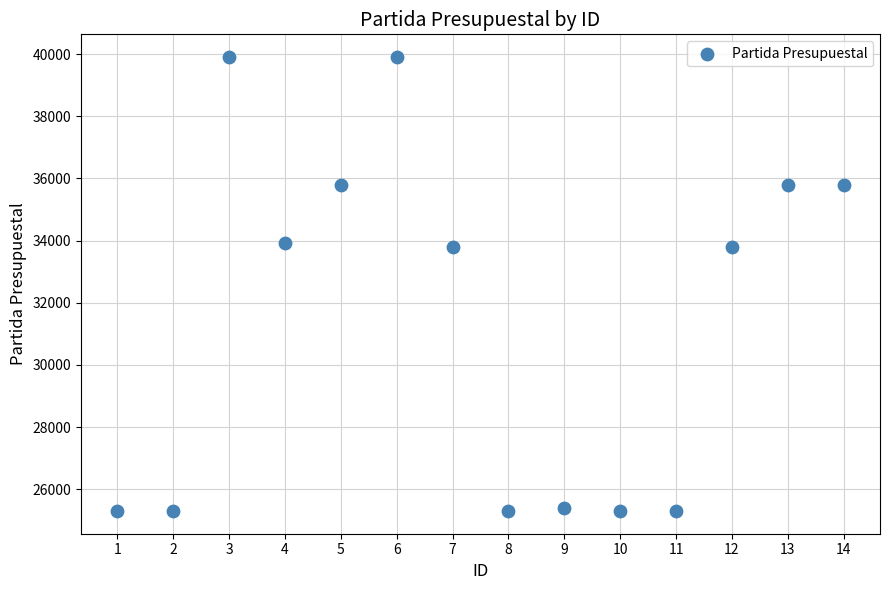

What is the range of X values (max minus min)?

13